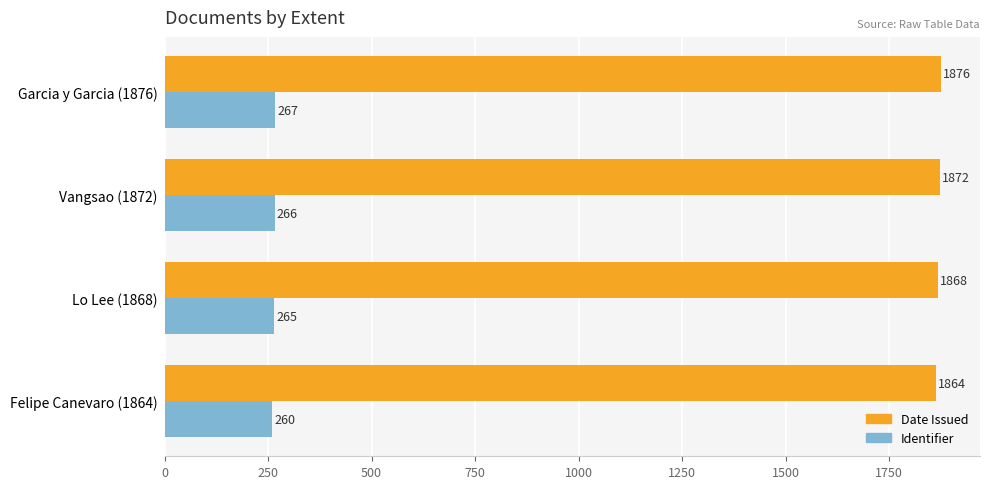

Where is Date Issued nearest to the value 1870?

Lo Lee (1868)